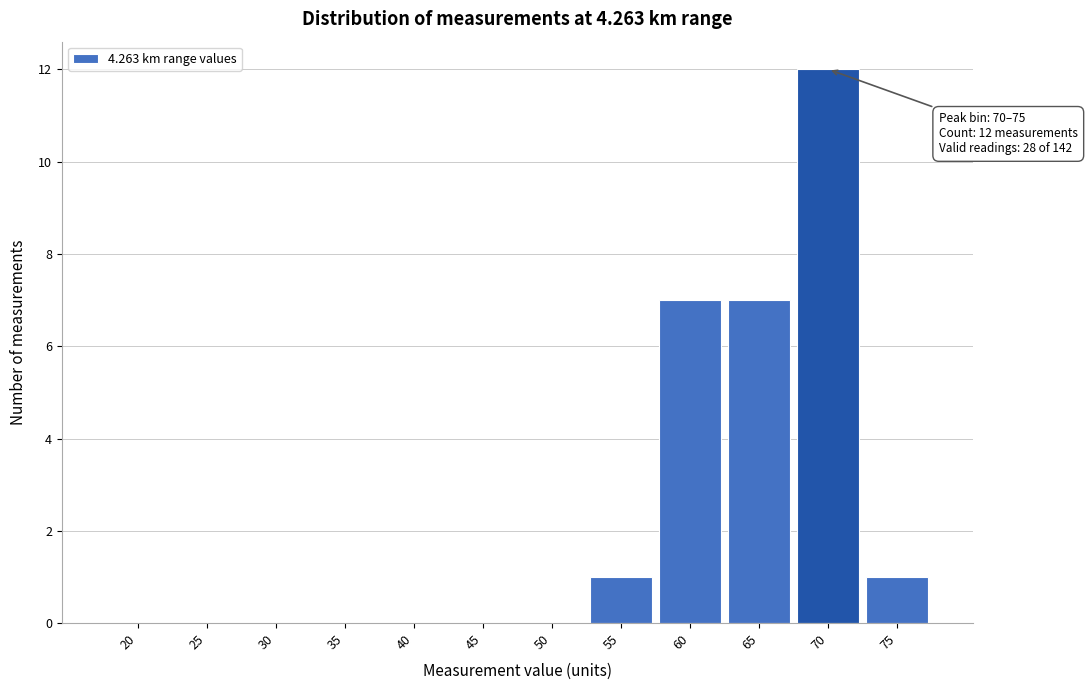

Reading left to right, extract all data points from this chart.

20=0	25=0	30=0	35=0	40=0	45=0	50=0	55=1	60=7	65=7	70=12	75=1